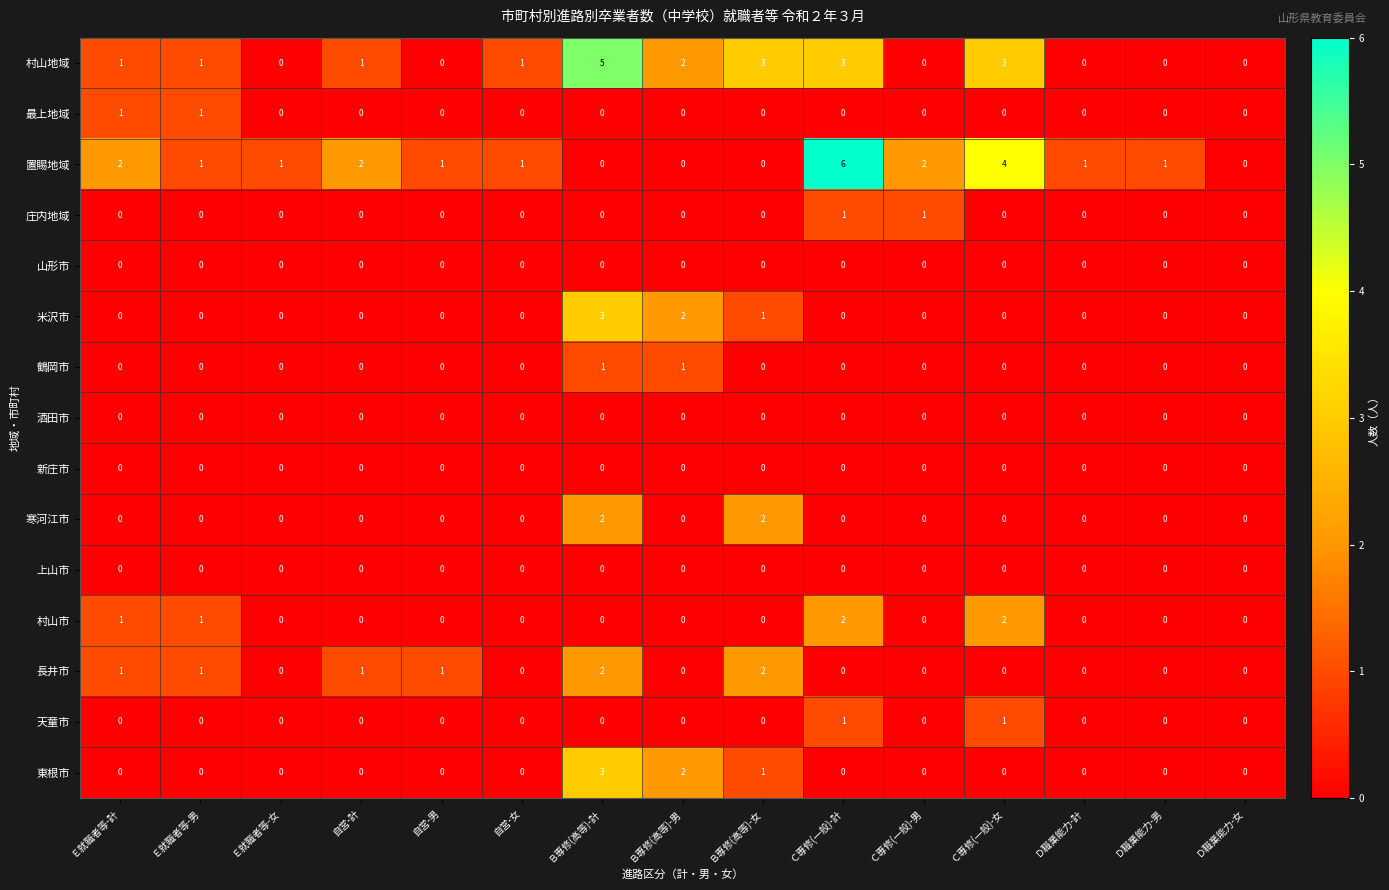

Which series has the largest total across all categories?

置賜地域